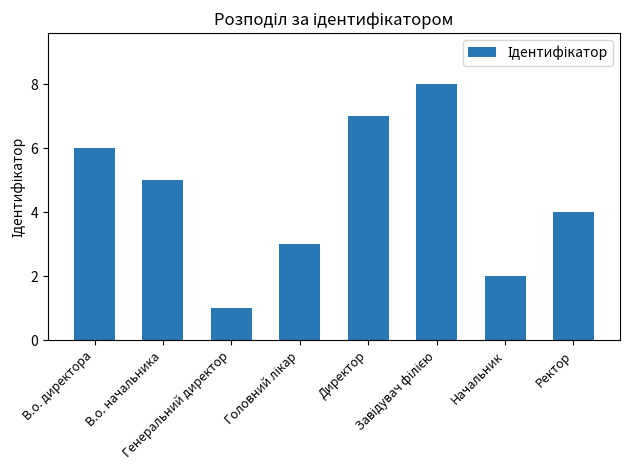

What is the difference between the maximum and minimum values?

7